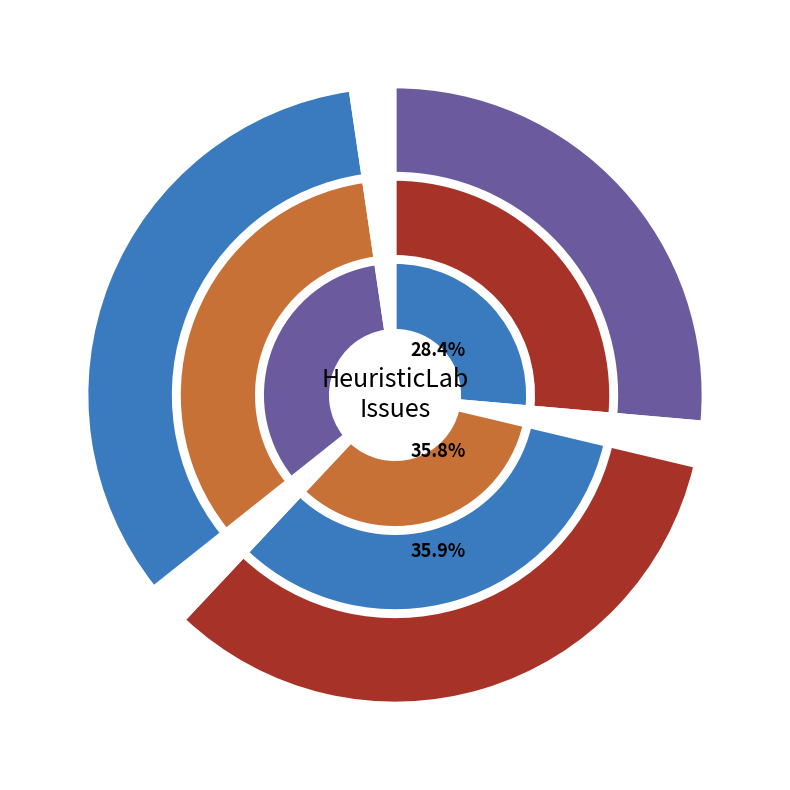

Is there a majority slice in this chart?

No